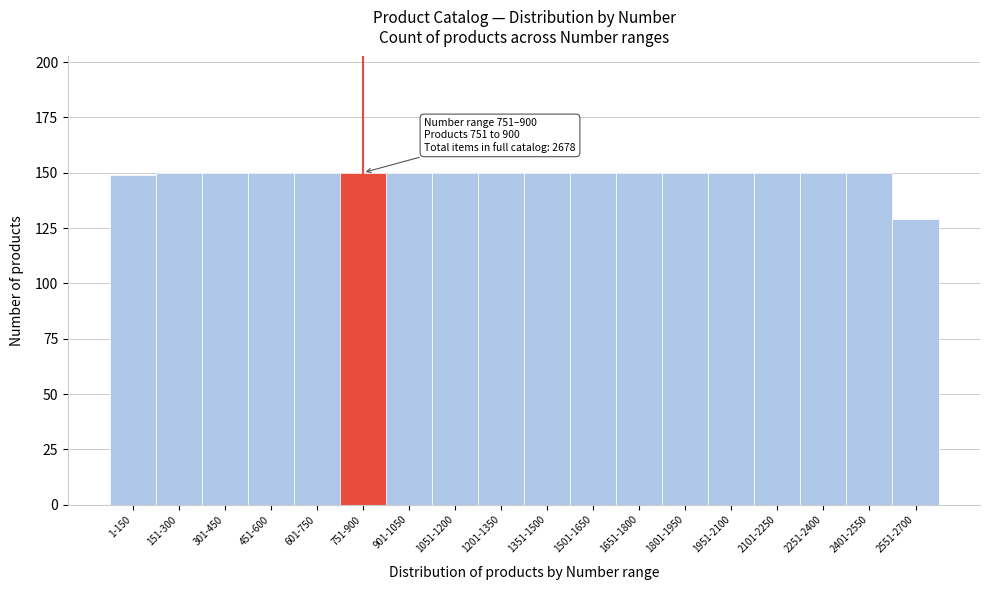

Reading left to right, transcribe all the data shown in this chart.

1-150=149	151-300=150	301-450=150	451-600=150	601-750=150	751-900=150	901-1050=150	1051-1200=150	1201-1350=150	1351-1500=150	1501-1650=150	1651-1800=150	1801-1950=150	1951-2100=150	2101-2250=150	2251-2400=150	2401-2550=150	2551-2700=129